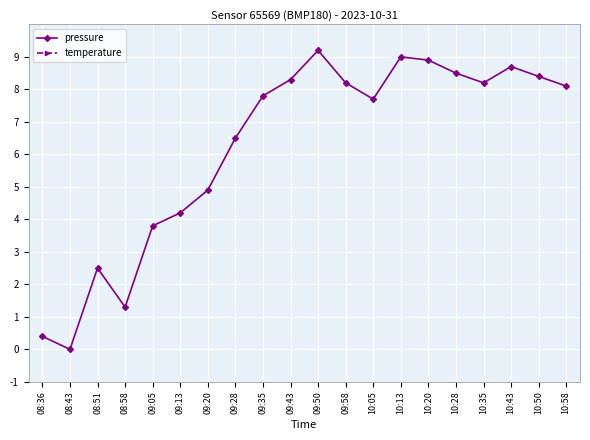

What are all the series names shown in the legend?

pressure, temperature